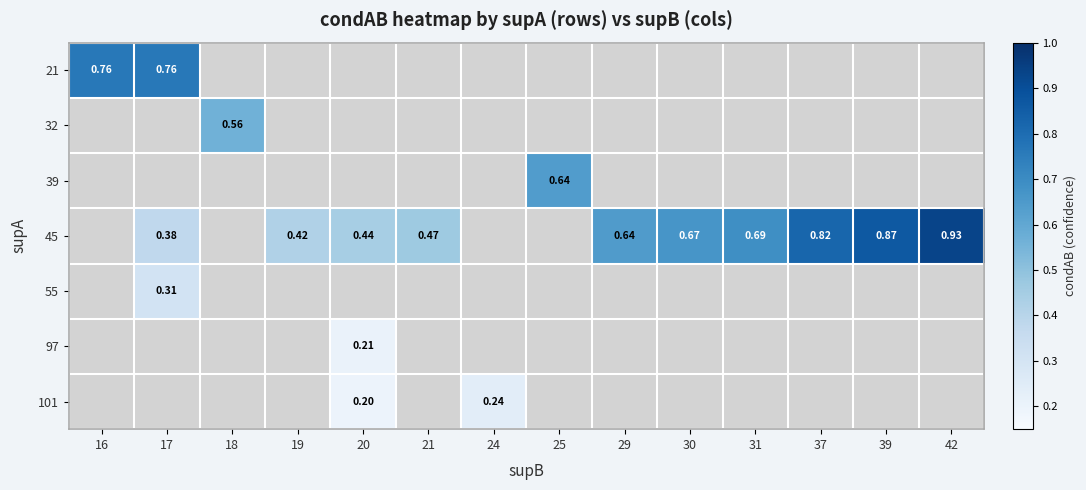

Rank the categories by 21 value from lowest to highest.

18, 19, 20, 21, 24, 25, 29, 30, 31, 37, 39, 42, 16, 17